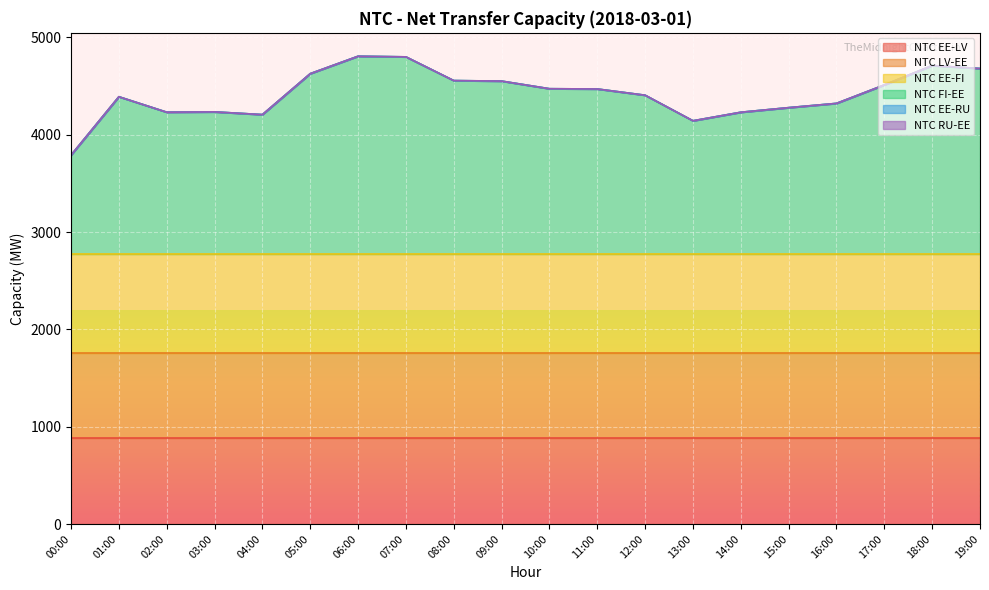

Is the value of NTC EE-LV at 03:00 greater than the value of NTC RU-EE at 10:00?

Yes